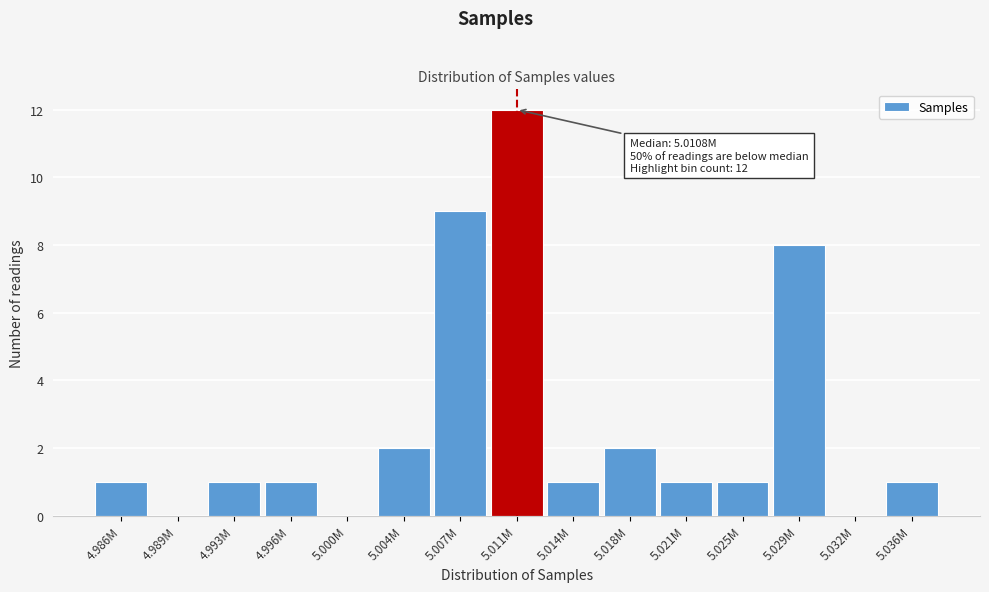

Reading left to right, list all the values displayed in this chart.

4.986M=1	4.989M=0	4.993M=1	4.996M=1	5.000M=0	5.004M=2	5.007M=9	5.011M=12	5.014M=1	5.018M=2	5.021M=1	5.025M=1	5.029M=8	5.032M=0	5.036M=1